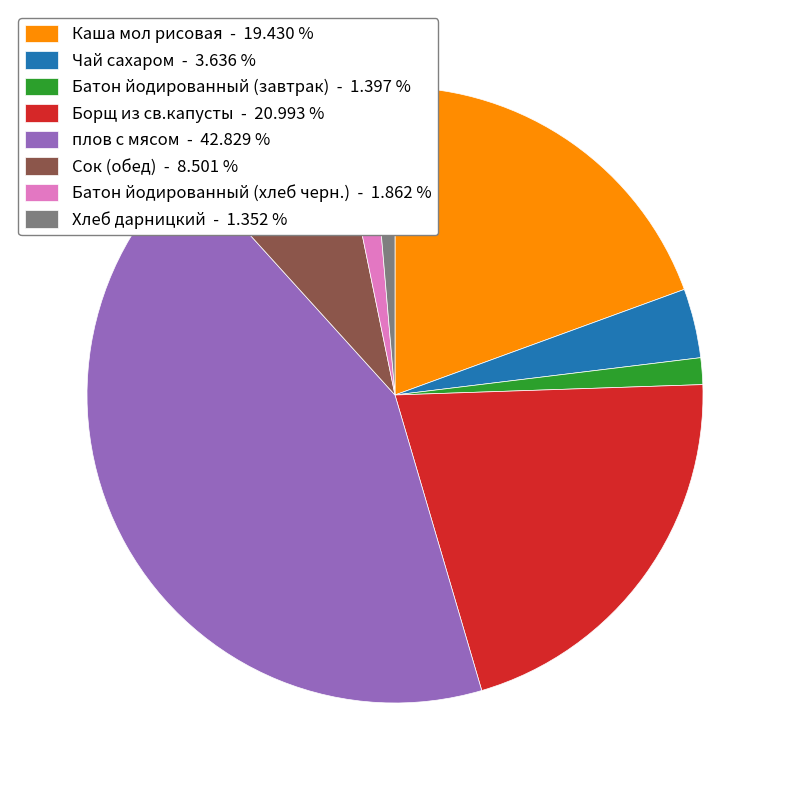

Does Хлеб дарницкий represent more than half of the total?

No